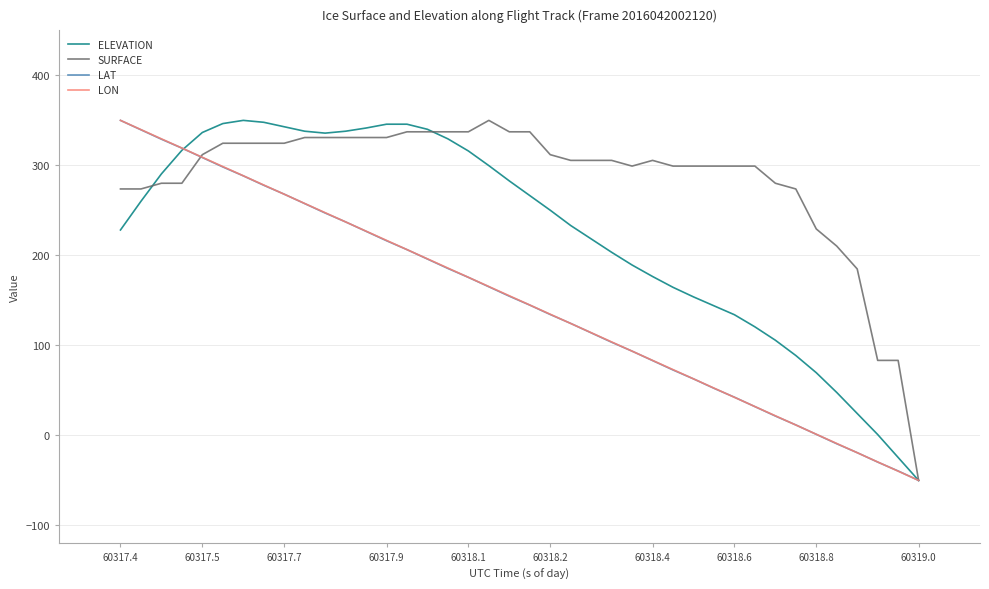

What is the lowest value of the SURFACE series?

-50.0